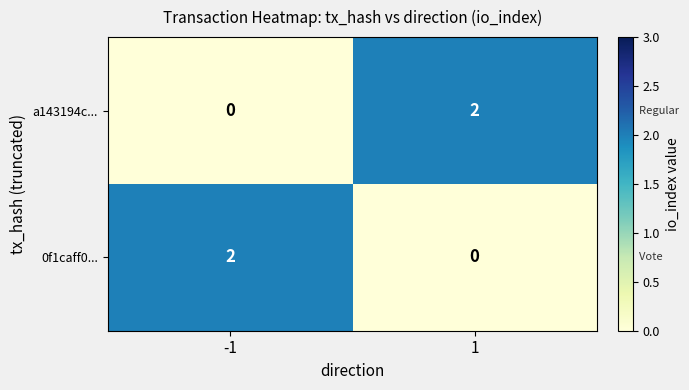

How many values in the a143194c... series are below 2?

1